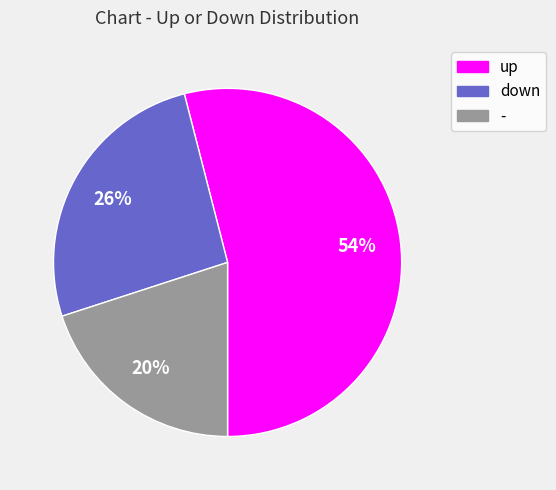

Count the number of slices in the pie.

3